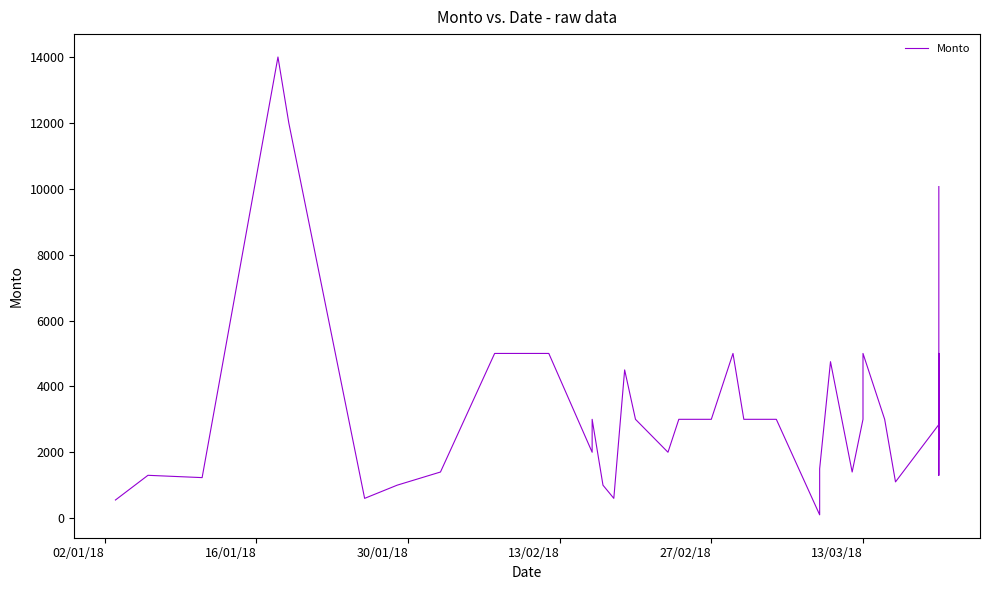

What is the minimum value shown in the chart?

100